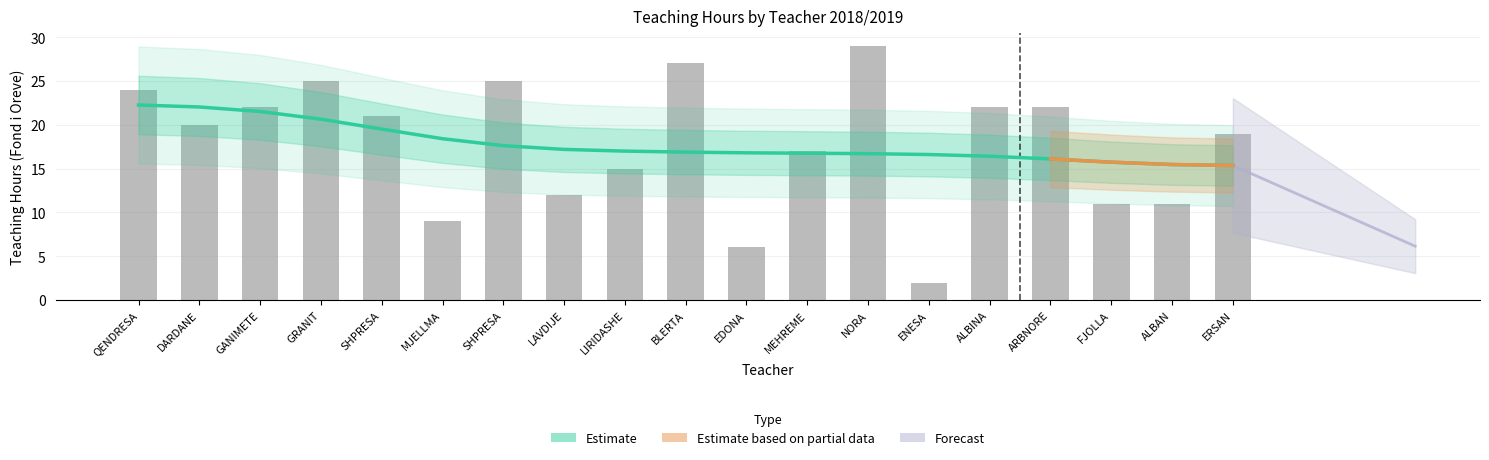

What is the smallest value displayed?

2